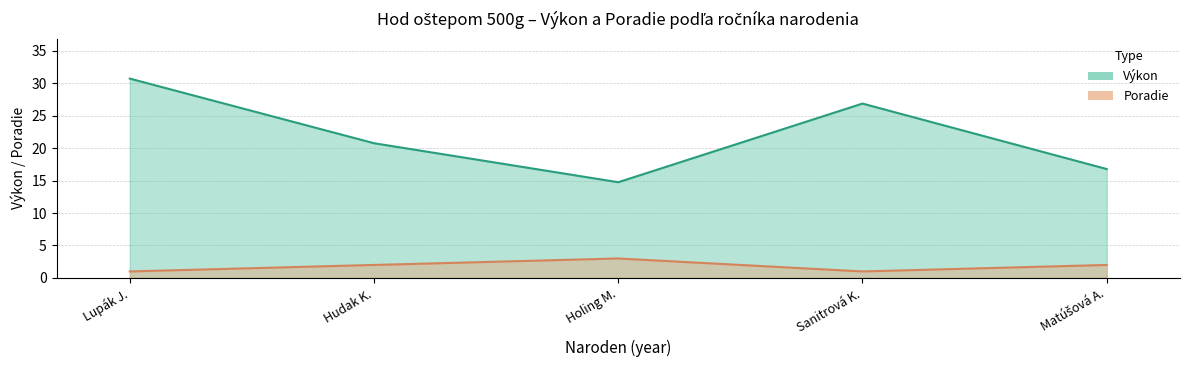

What is the value of the Poradie point at the 1st from the left?

1.0